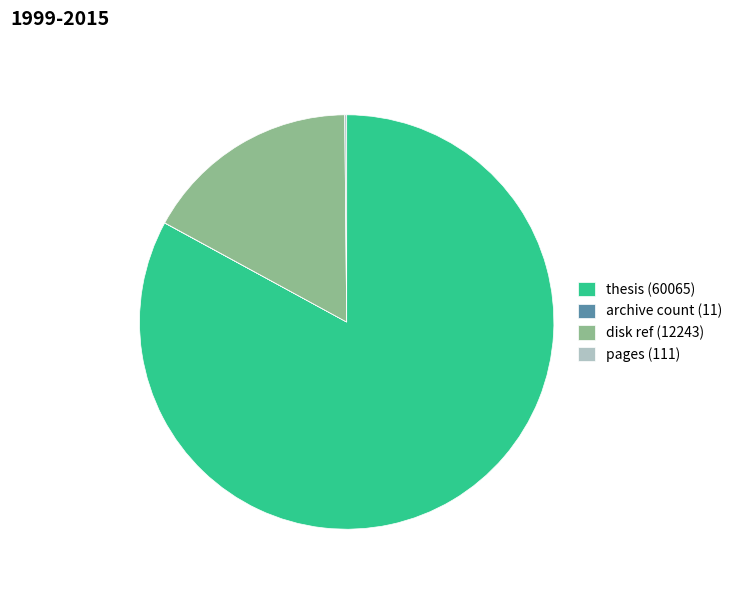

Is there a majority slice in this chart?

Yes